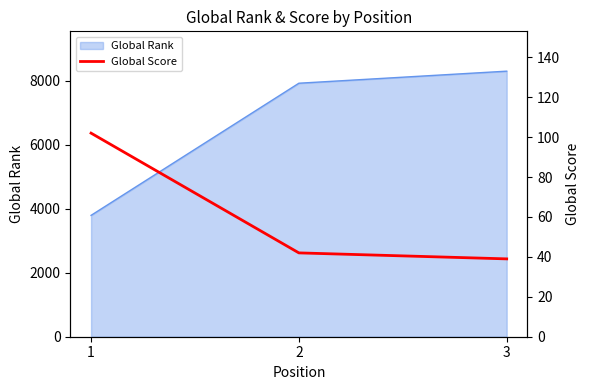

What is the value of the 1st point from the left?

102